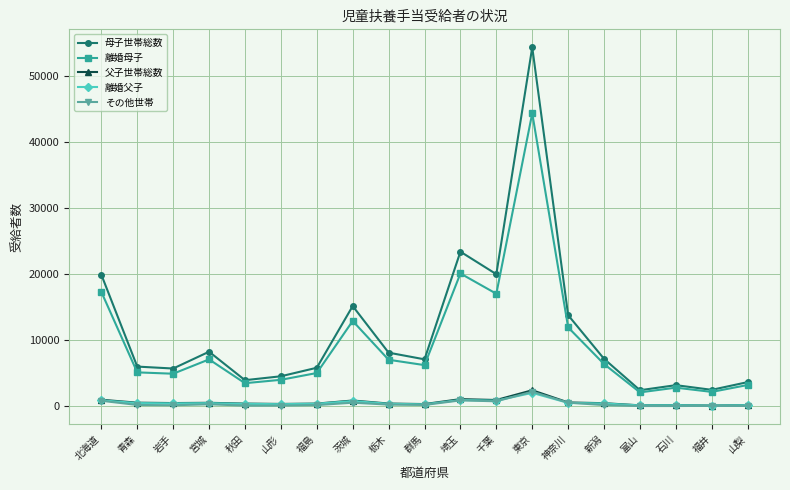

What is the label of the 11th point from the left?

埼玉